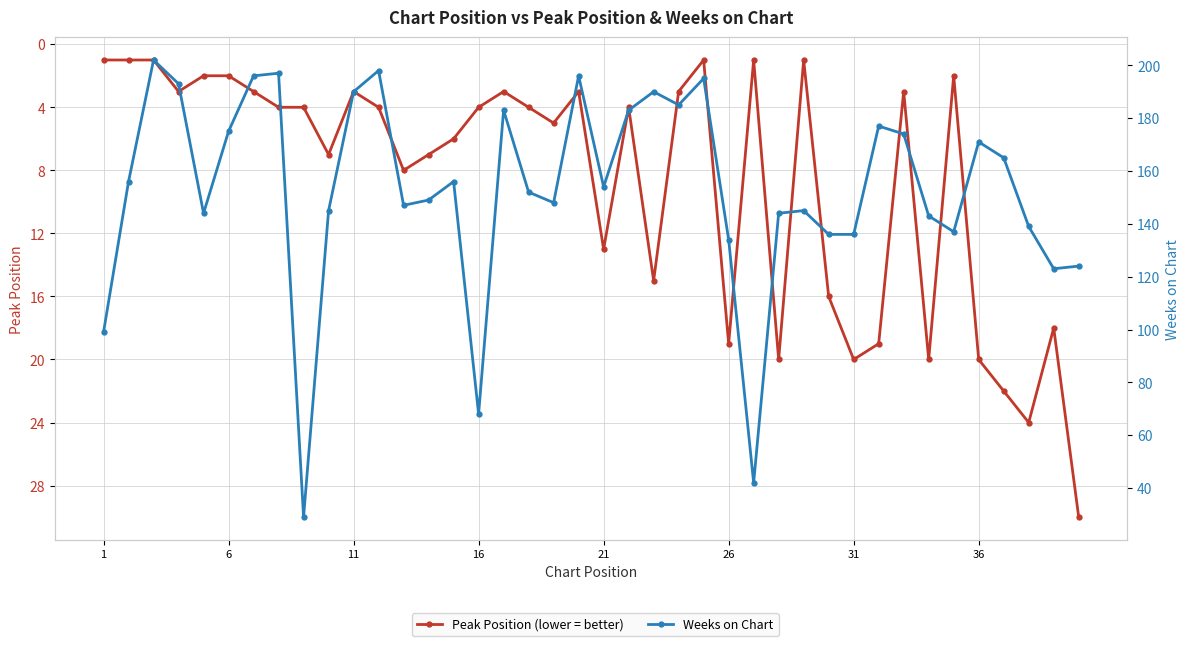

Is it true that Peak Position equals 20 at 30?

True